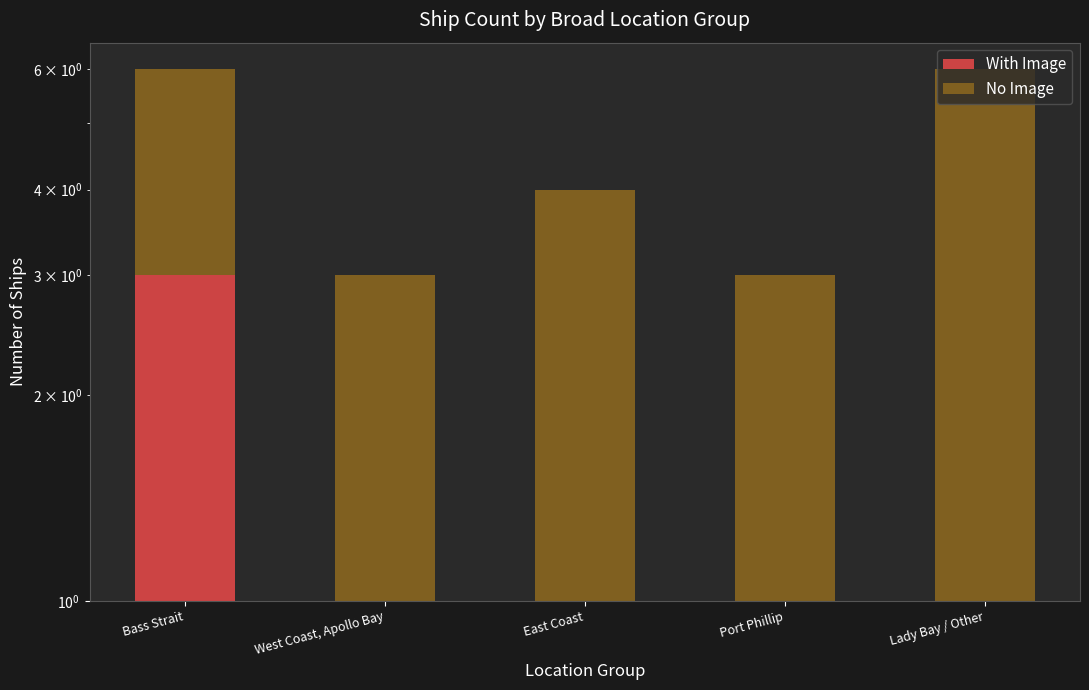

What position from the left is Port Phillip?

4